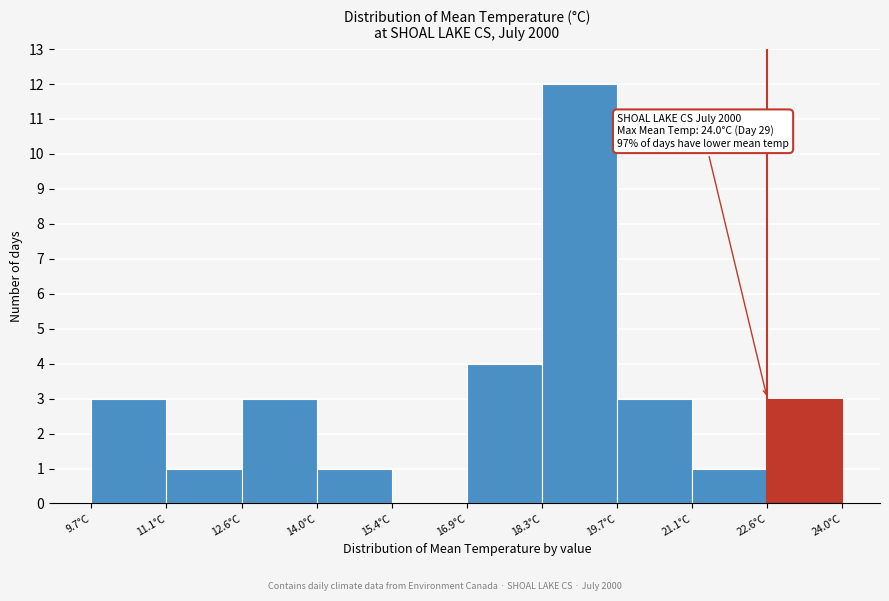

Which range on the x-axis has the tallest bar?

18.2 to 19.8